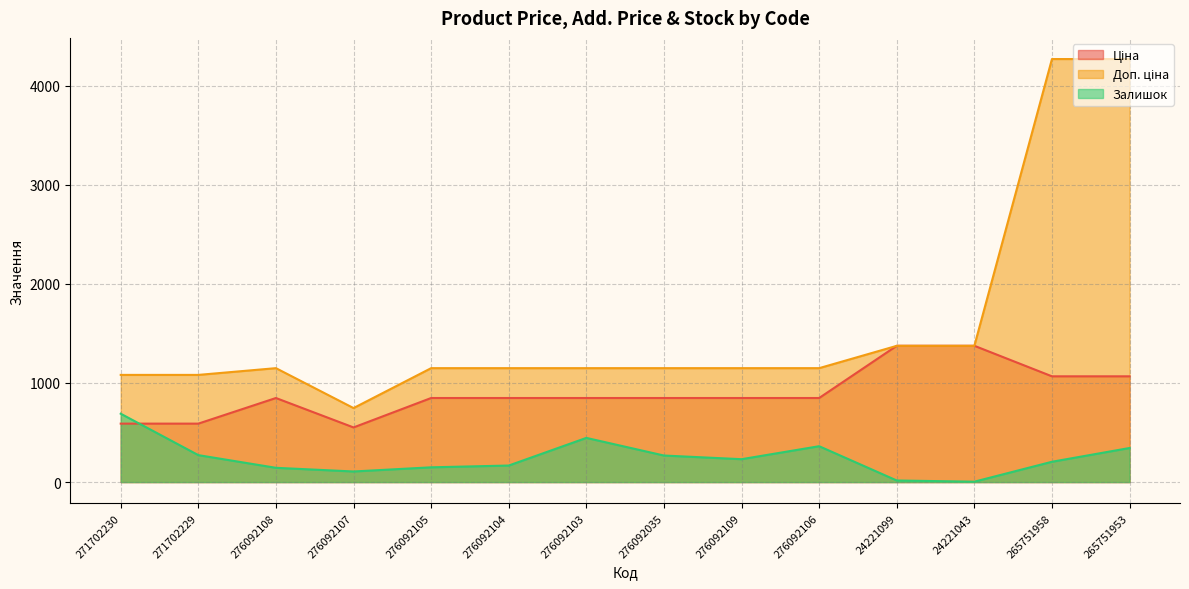

True or false: Доп. ціна and Залишок intersect in this chart.

False